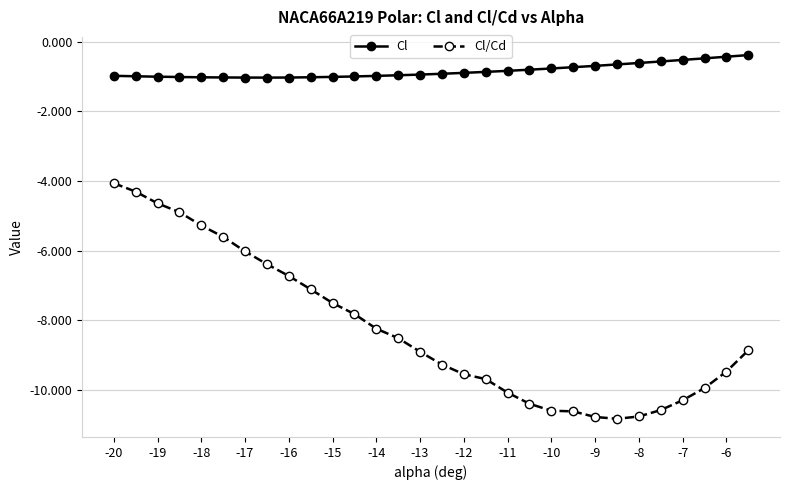

What is the sum of all Cl/Cd values?

-247.7